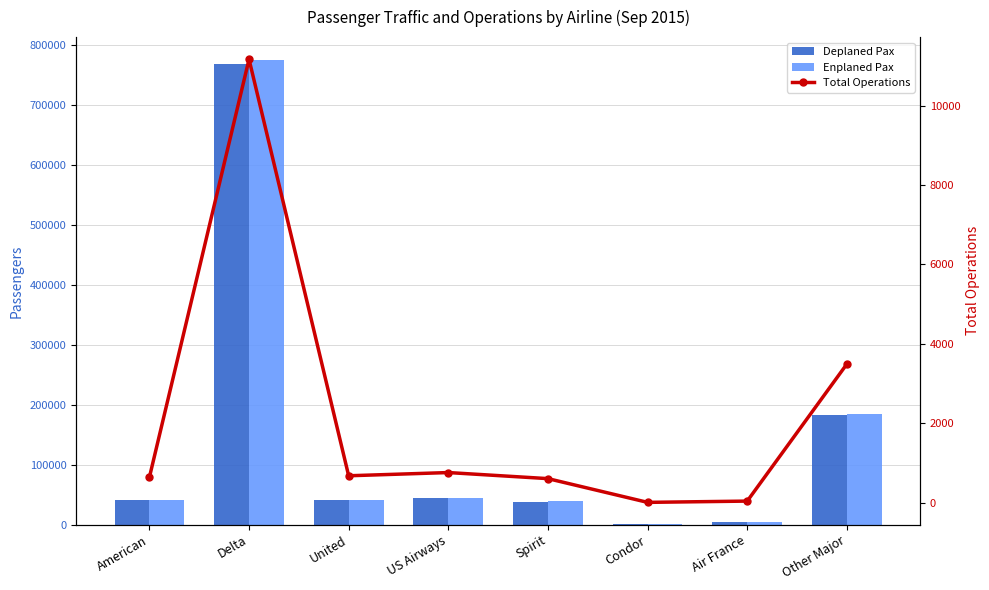

Reading left to right, extract all data points from this chart.

Deplaned Pax: 40707	769127	40916	44047	38348	506	4843	182471
Enplaned Pax: 41494	774895	40521	43879	38939	472	4677	183735
Total Operations: 634	11167	674	755	602	4	36	3489